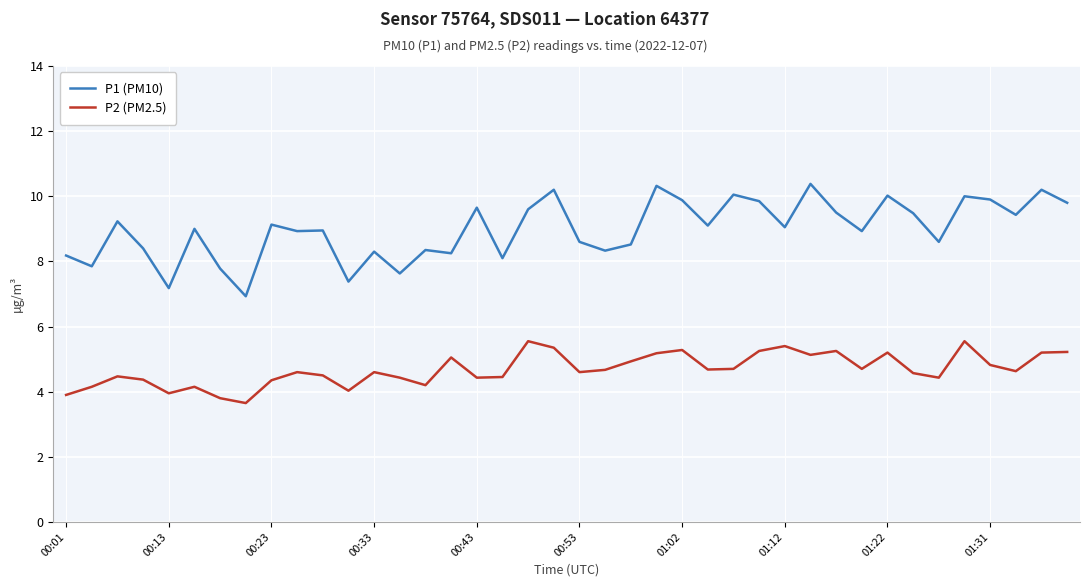

Which series has the widest spread of values?

P1 (PM10)